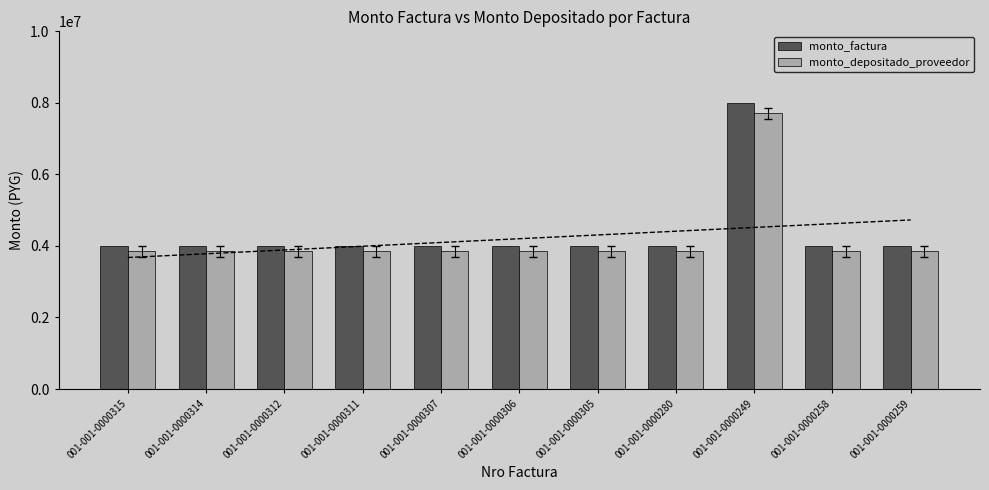

What is the difference between the maximum and minimum values in the monto_factura series?

4000000